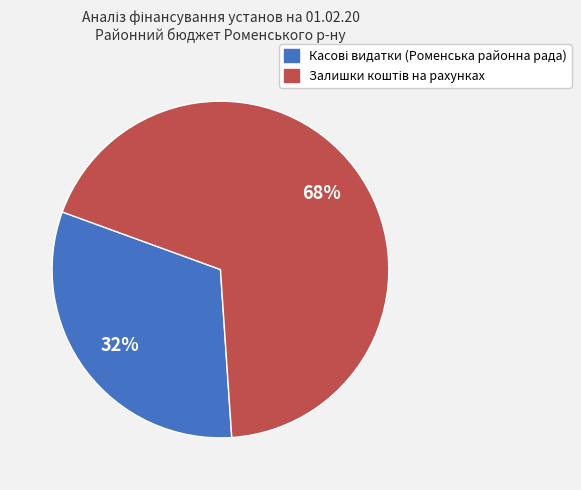

To the nearest percent, what is the average slice percentage?

50%